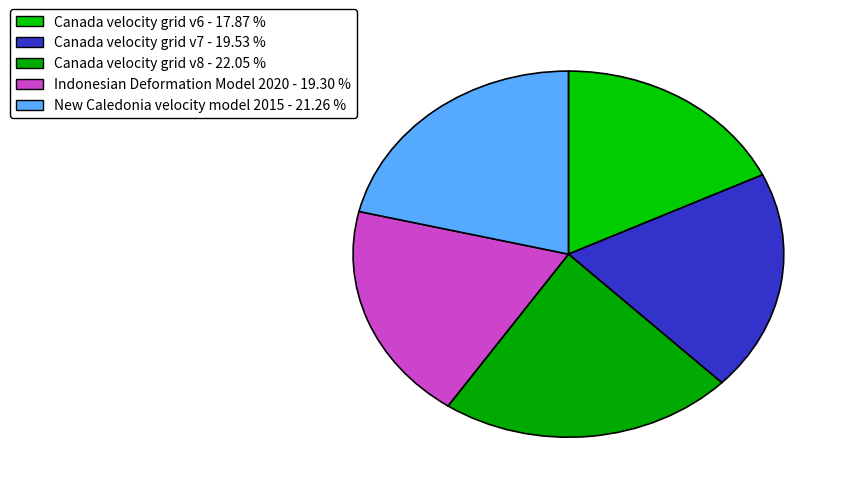

To the nearest percent, what is the difference between the Canada velocity grid v8 and New Caledonia velocity model 2015 slice percentages?

1%